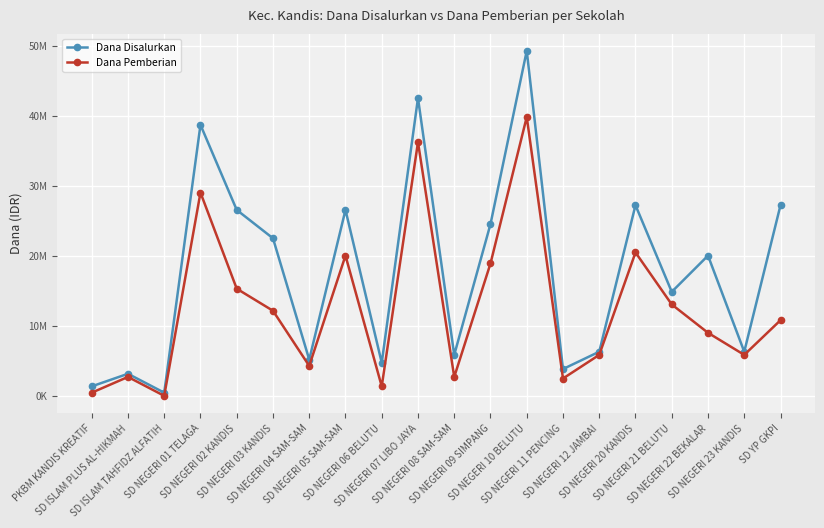

What position from the right is SD ISLAM PLUS AL-HIKMAH?

19